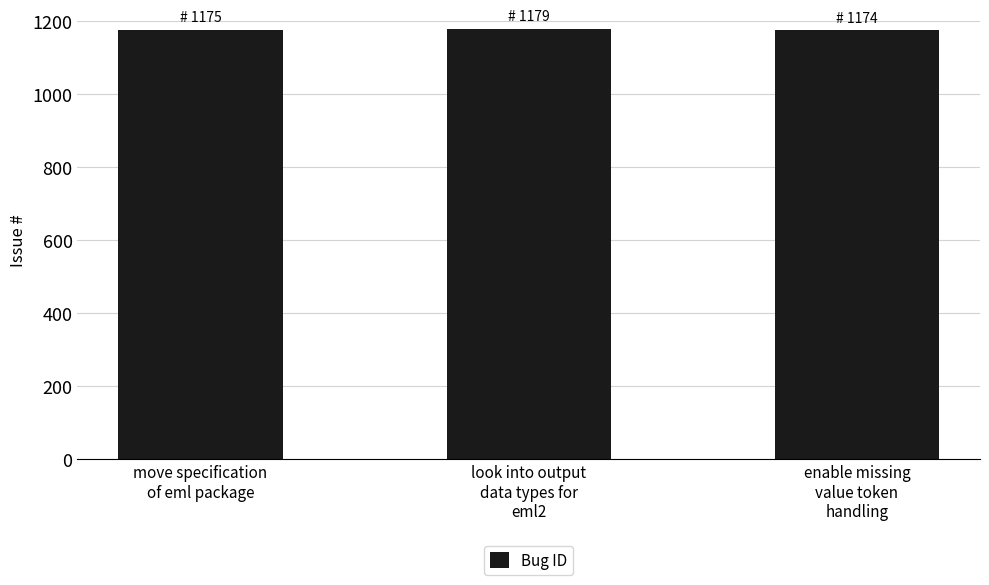

Count the number of categories in the chart.

3